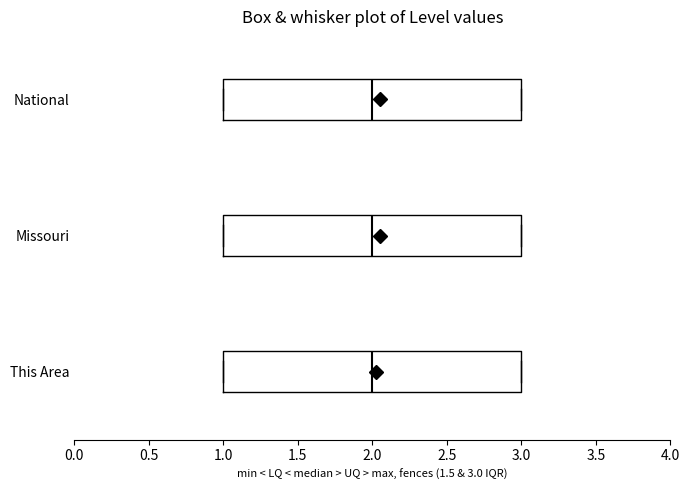

Reading bottom to top, read every box against the x-axis: the position of its median line, the range the box covers, and the ends of its whiskers. The values are not printed on the chart, so give them approximately, as read against the axis.

This Area: median 2, box 1 to 3, whiskers 1 to 3
Missouri: median 2, box 1 to 3, whiskers 1 to 3
National: median 2, box 1 to 3, whiskers 1 to 3